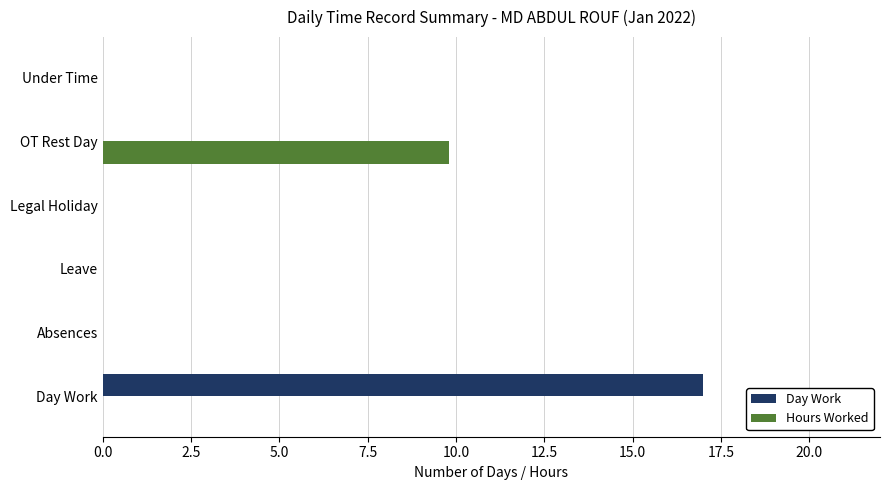

Which series has the largest total across all categories?

Day Work